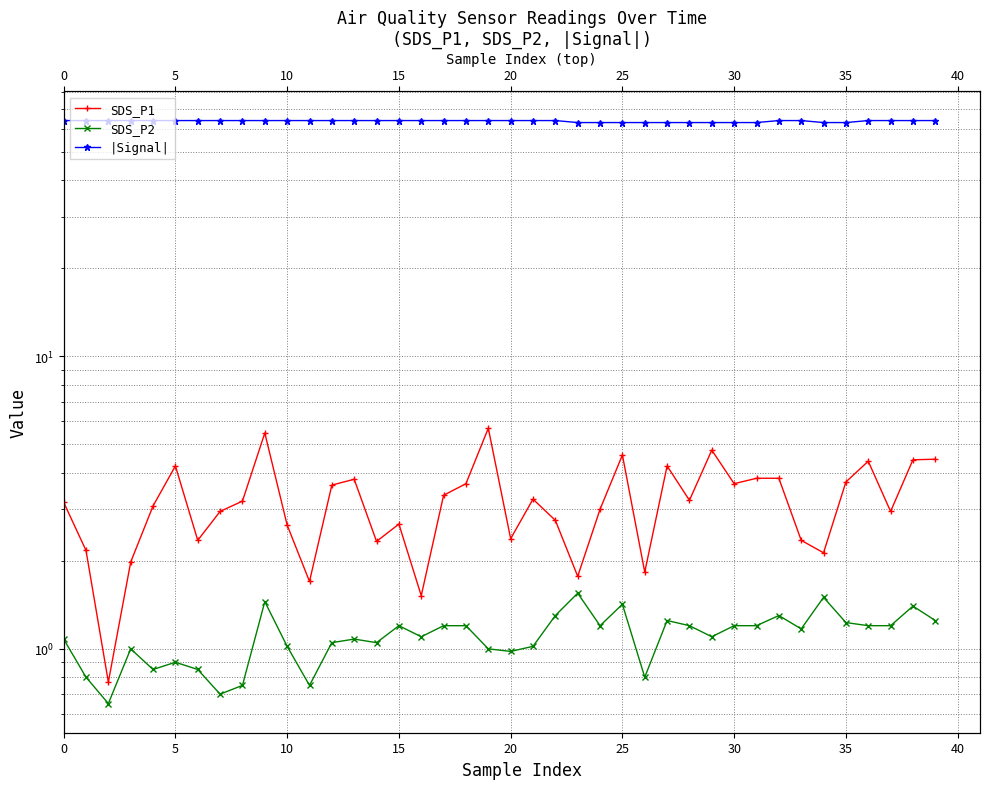

True or false: SDS_P1 and |Signal| intersect in this chart.

False